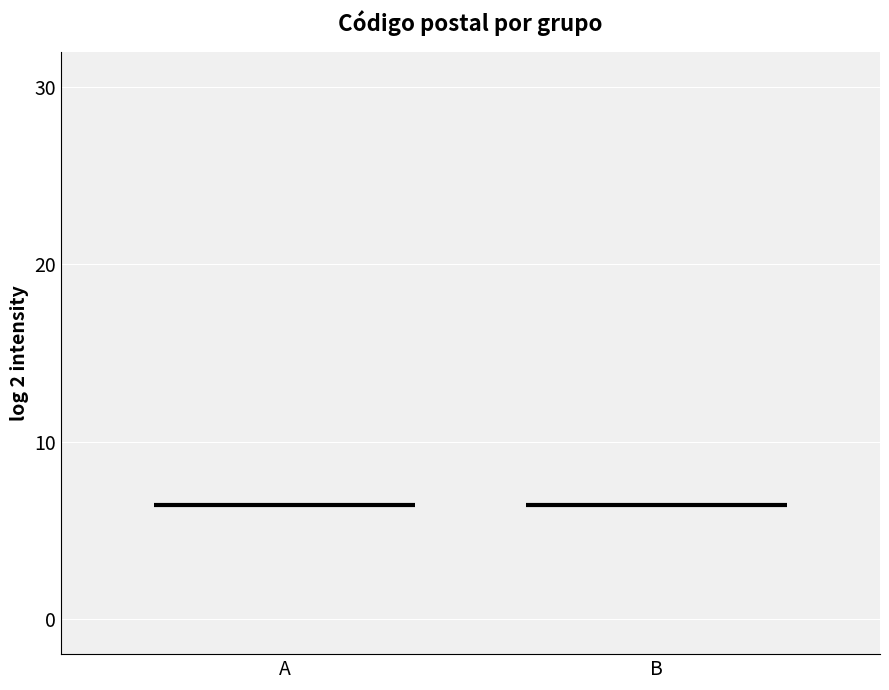

At which category is the sum across all series the highest?

A